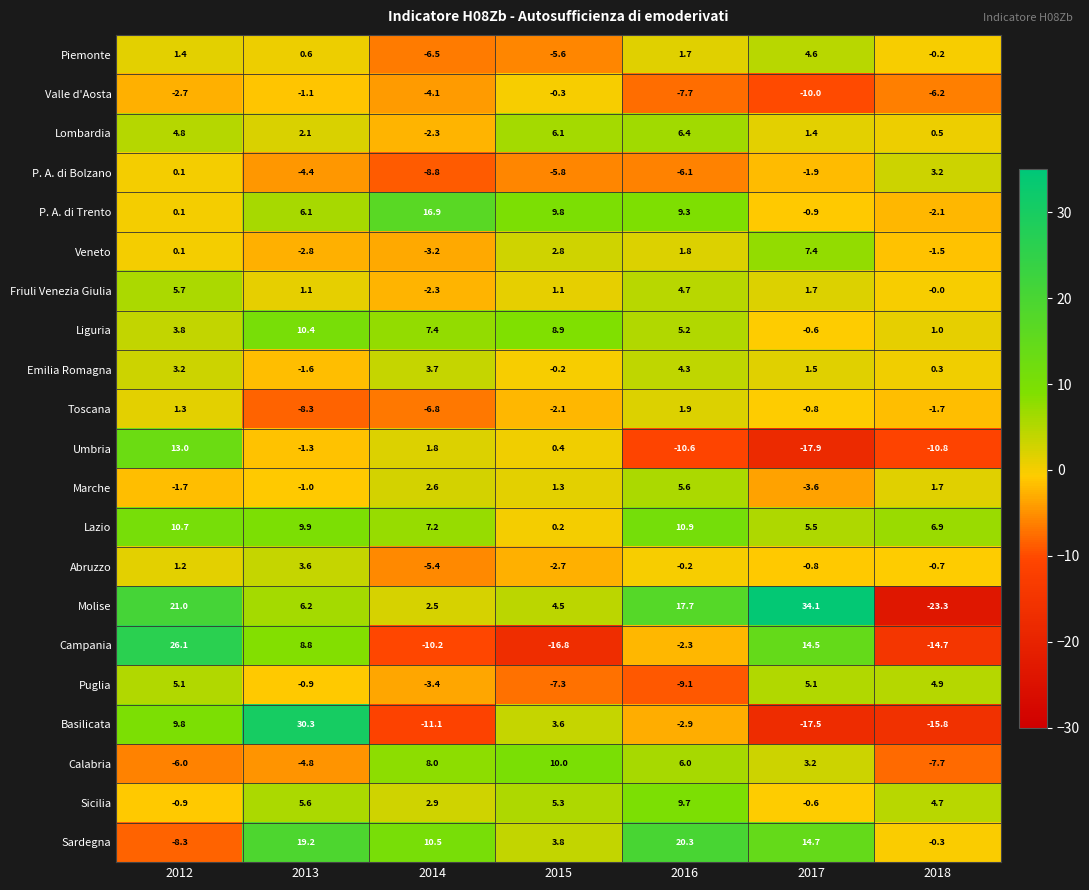

Read the Lombardia value at 2015.

6.1